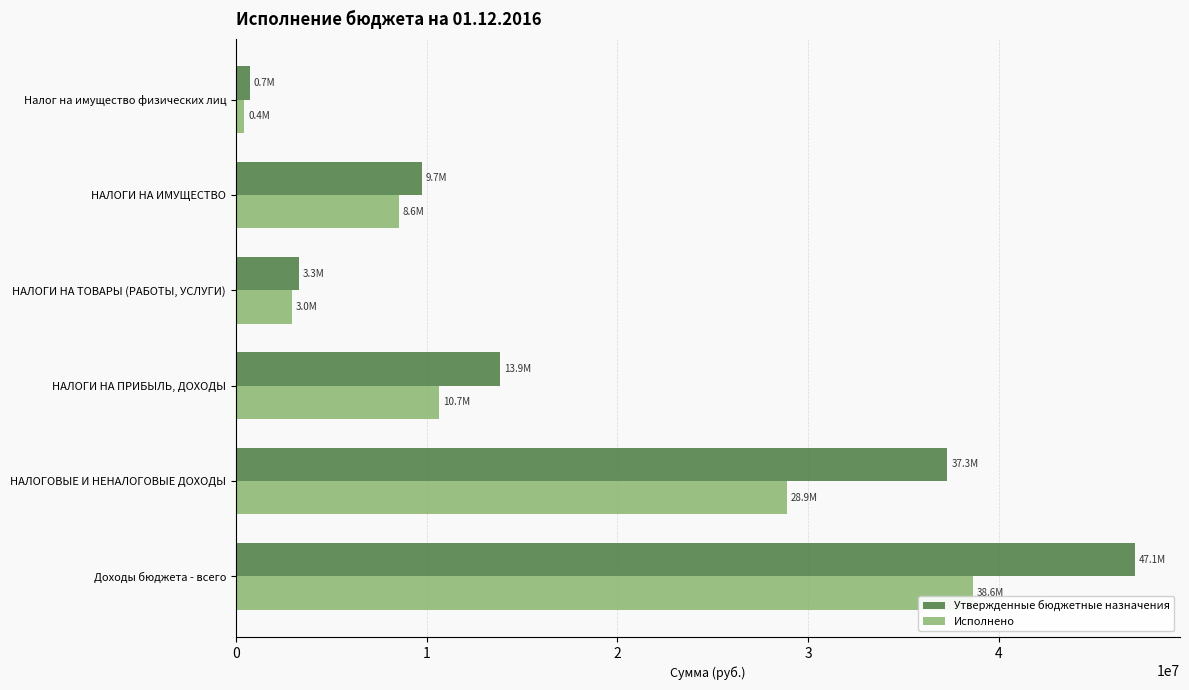

Which category has the lowest value in the Утвержденные бюджетные назначения series?

Налог на имущество физических лиц